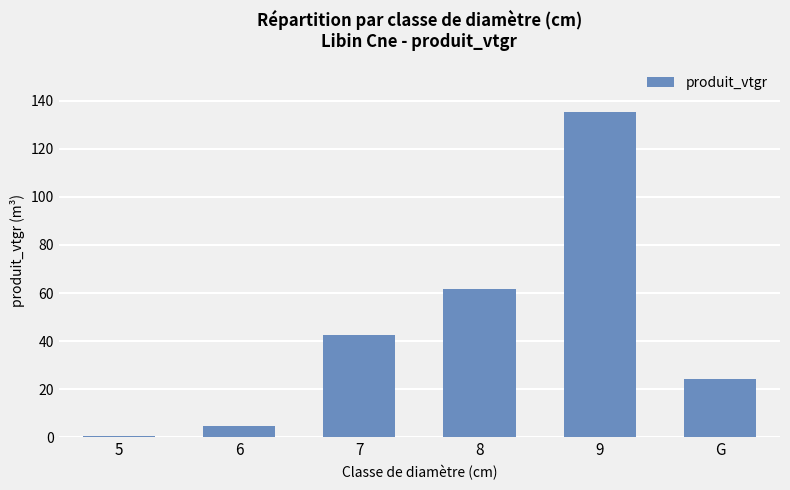

Rank the categories by value from lowest to highest.

5, 6, G, 7, 8, 9